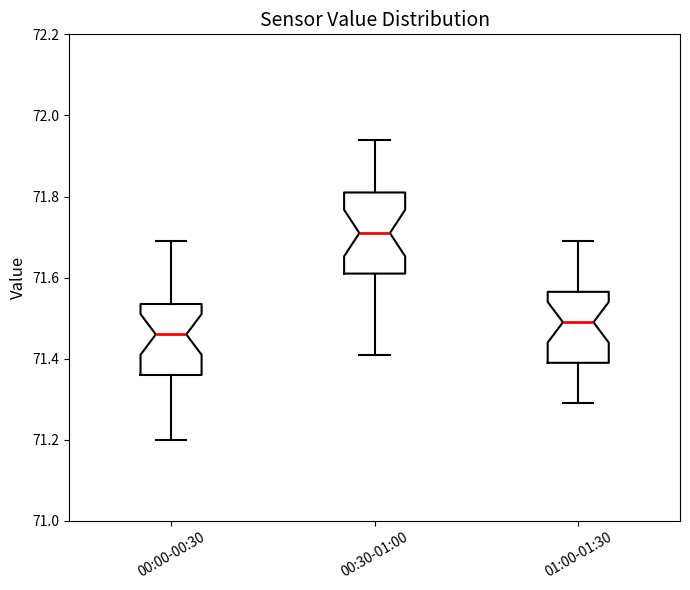

Reading left to right, transcribe this box plot: for each box, give where its median line is, the range the box spans, and where its two whiskers end, as read against the y-axis. The values are not printed on the chart, so give them approximately, as read against the axis.

00:00-00:30: median 71.46, box 71.36 to 71.54, whiskers 71.20 to 71.70
00:30-01:00: median 71.72, box 71.62 to 71.82, whiskers 71.42 to 71.94
01:00-01:30: median 71.50, box 71.40 to 71.56, whiskers 71.30 to 71.70